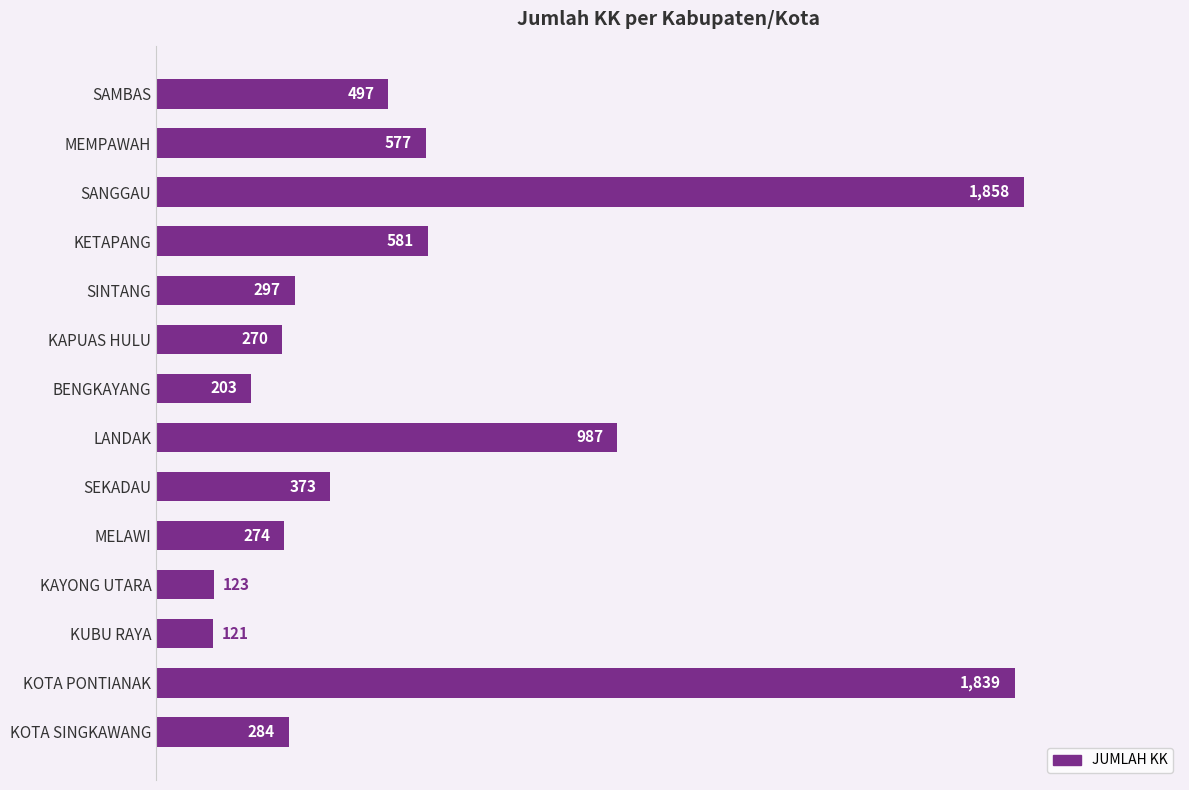

What is the difference between the maximum and minimum values?

1737